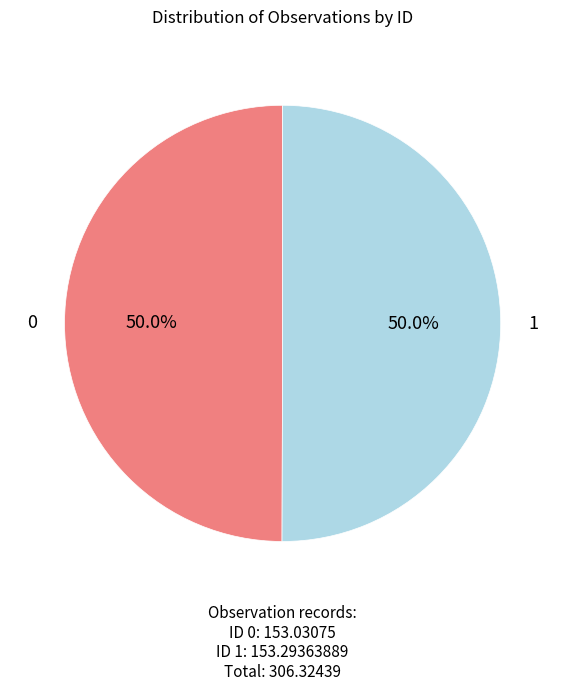

What is the ratio of the value at 1 to the value at 0?

1.0